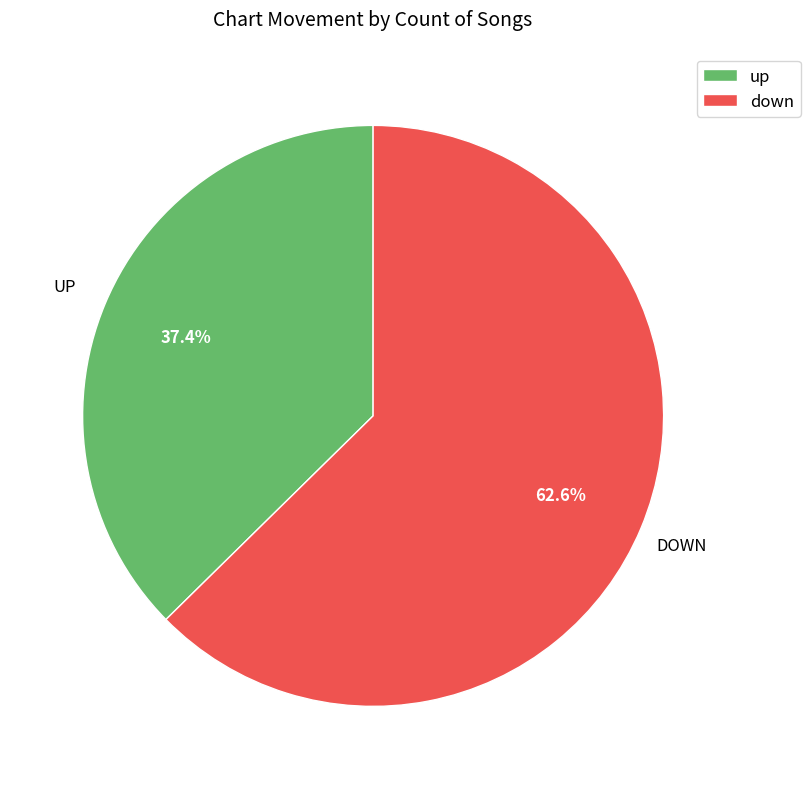

Does up account for over 50% of the chart?

No